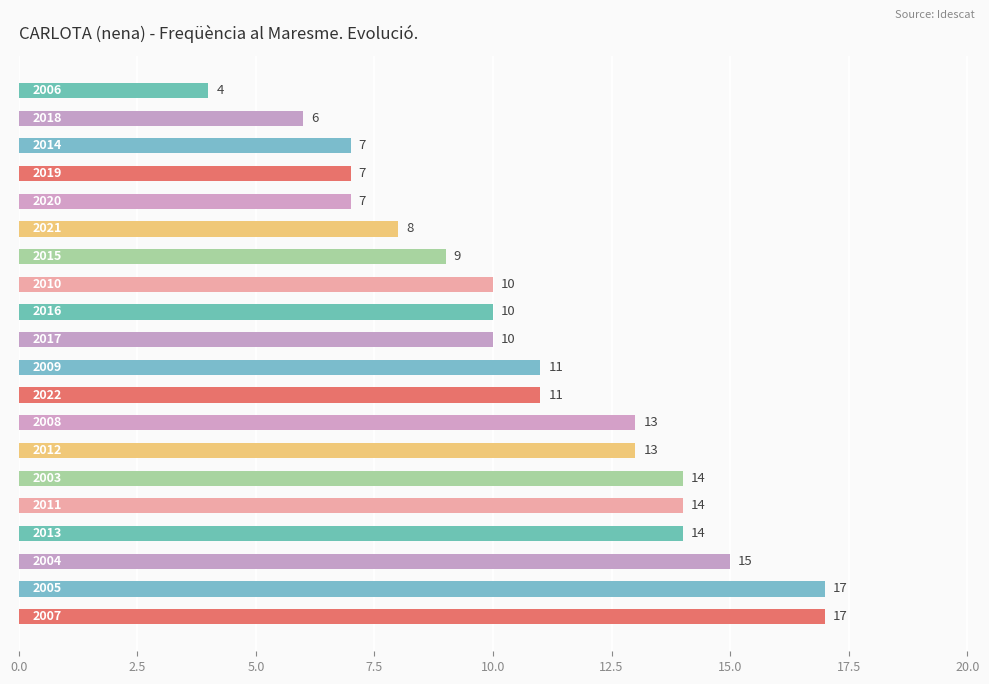

Count the number of data series in this chart.

1